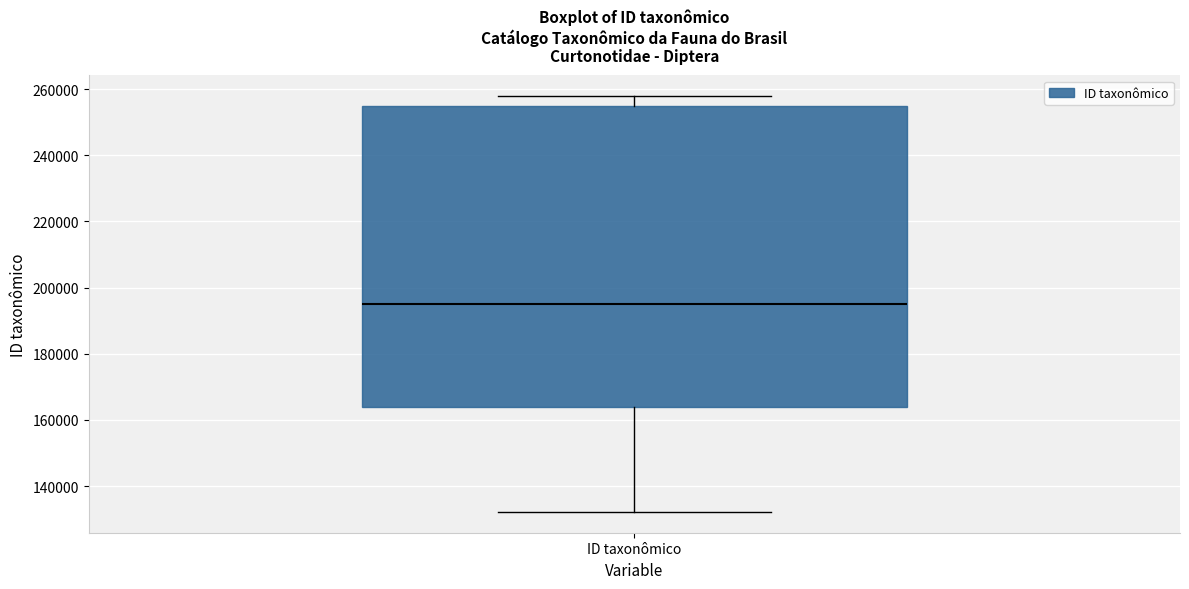

Transcribe this box plot: give where the median line is, the range the box spans, and where the two whiskers end, as read against the y-axis. The values are not printed on the chart, so give them approximately, as read against the axis.

median 196000, box 164000 to 256000, whiskers 132000 to 258000